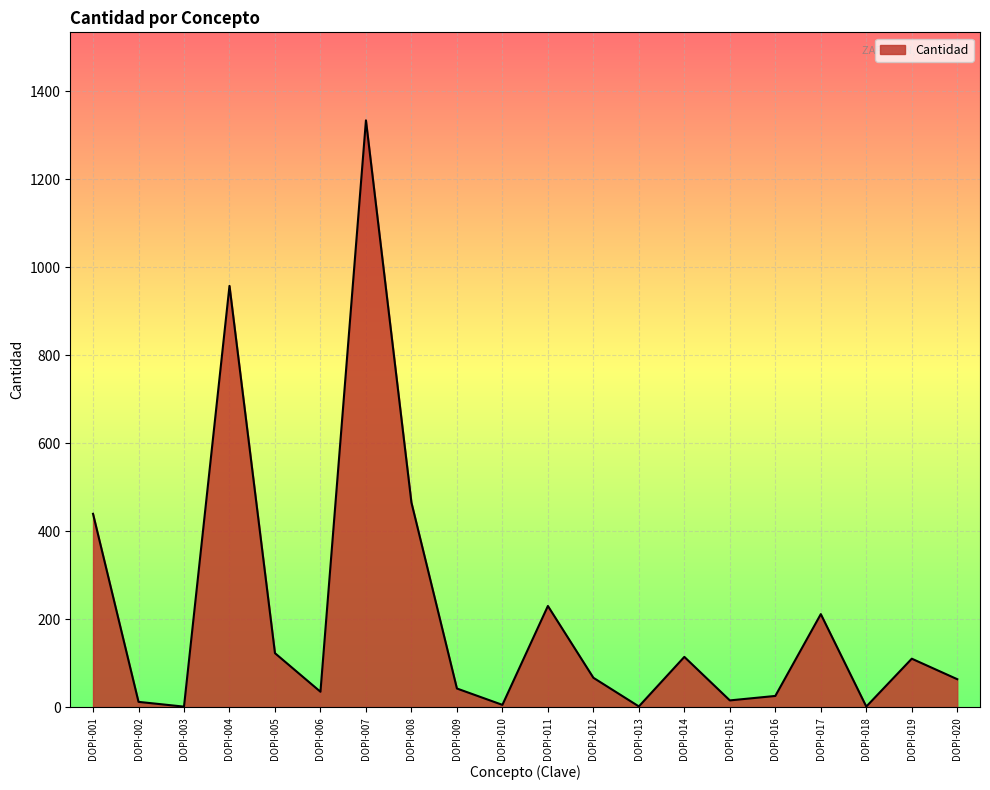

The value at DOPI-014 is 114.1. True or false?

True